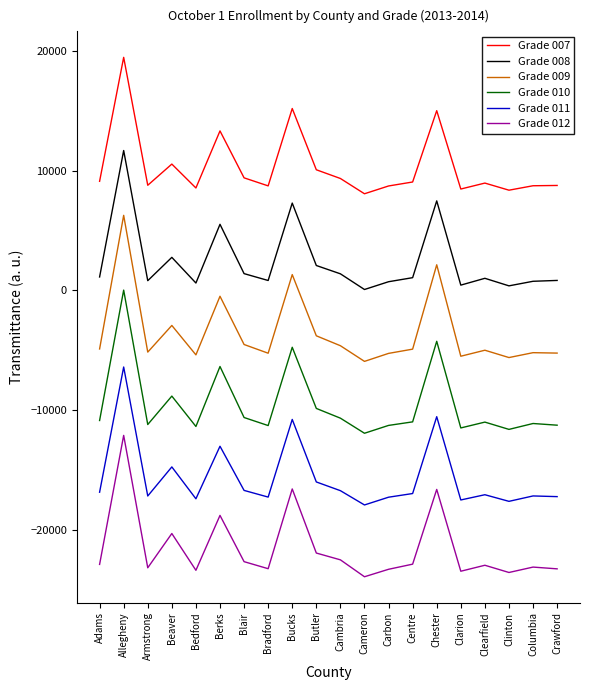

True or false: Grade 009 and Grade 008 intersect in this chart.

False